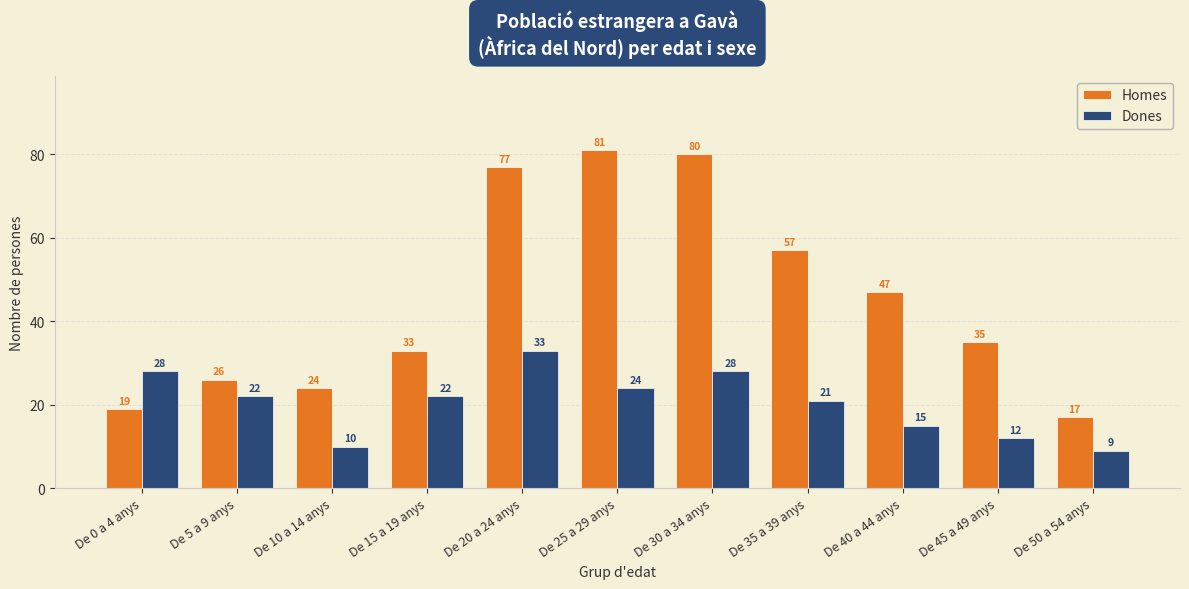

What position from the right is De 5 a 9 anys?

10